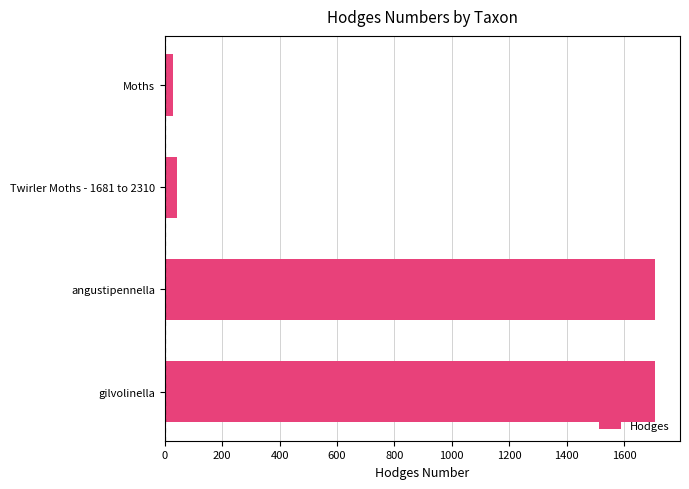

Between angustipennella and Twirler Moths - 1681 to 2310, which is larger?

angustipennella